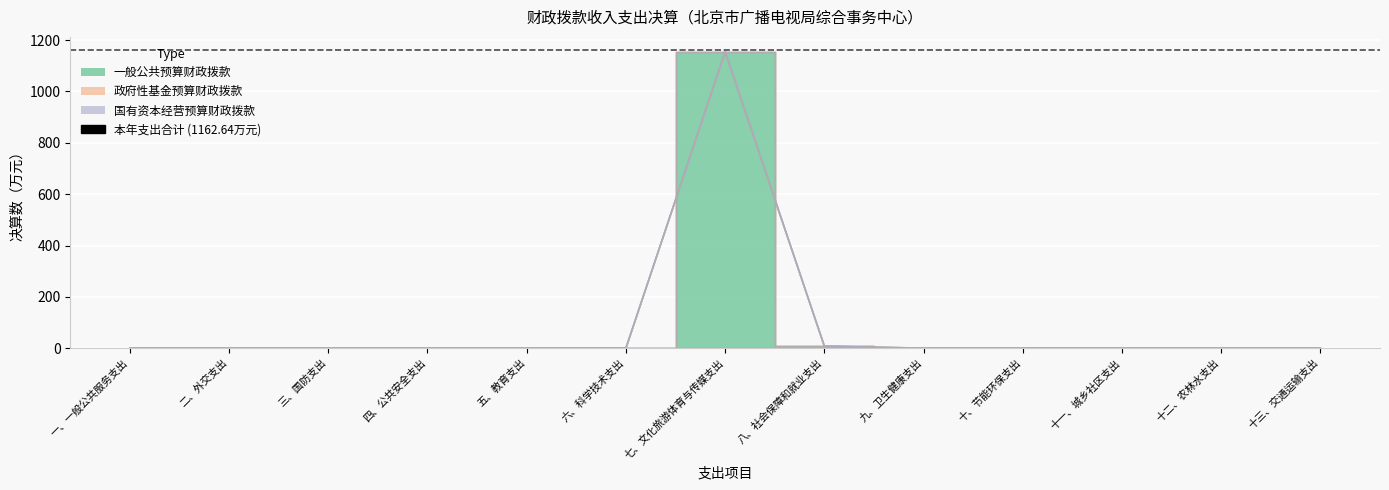

Is the value of 政府性基金预算财政拨款 at 六、科学技术支出 greater than the value of 一般公共预算财政拨款 at 十一、城乡社区支出?

No